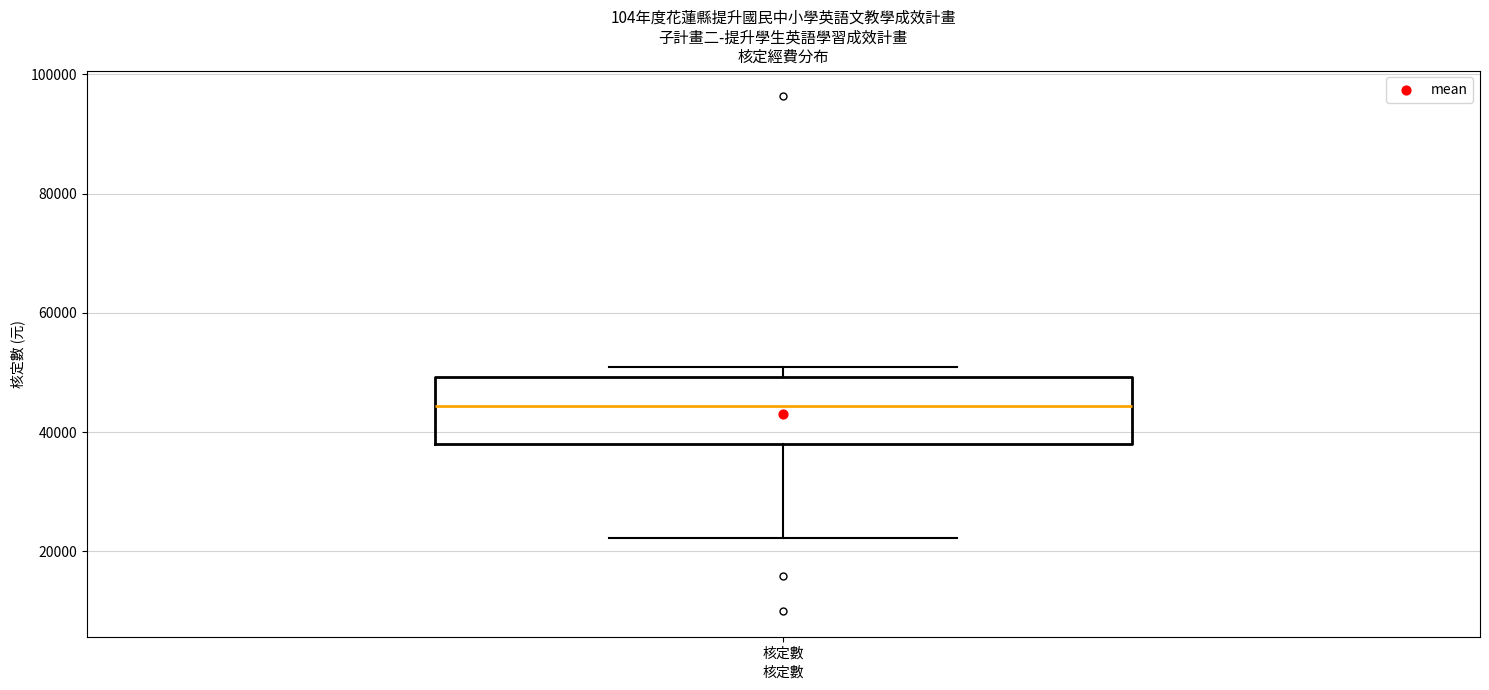

Transcribe this box plot: give where the median line is, the range the box spans, and where the two whiskers end, as read against the y-axis. The values are not printed on the chart, so give them approximately, as read against the axis.

median 44000, box 38000 to 50000, whiskers 22000 to 52000